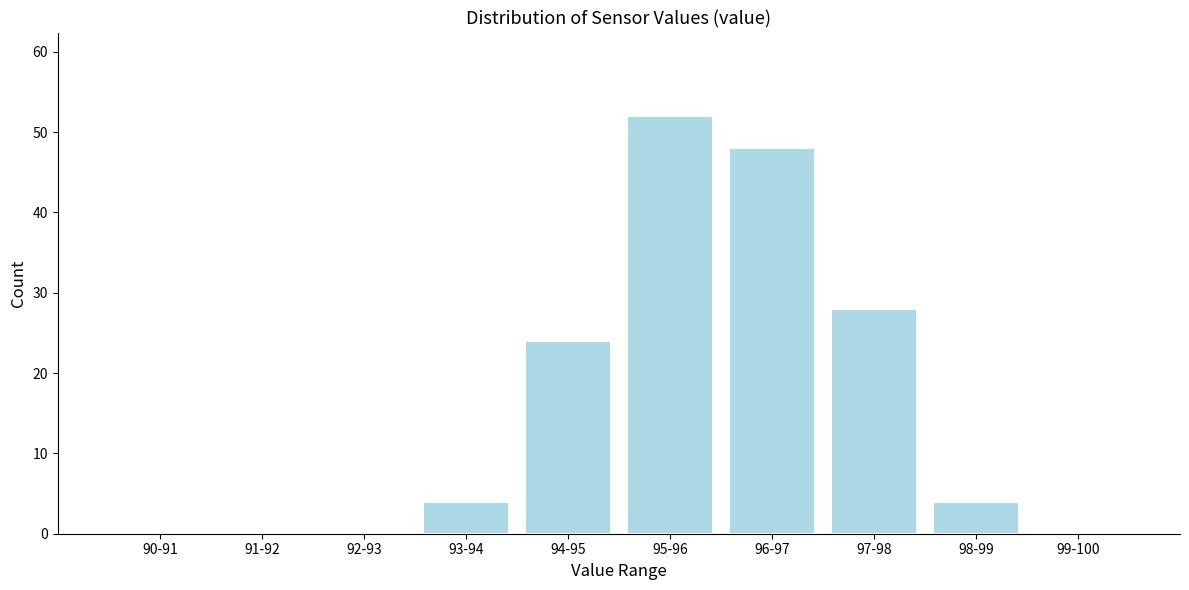

Reading left to right, transcribe all the data shown in this chart.

90-91=0	91-92=0	92-93=0	93-94=4	94-95=24	95-96=52	96-97=48	97-98=28	98-99=4	99-100=0